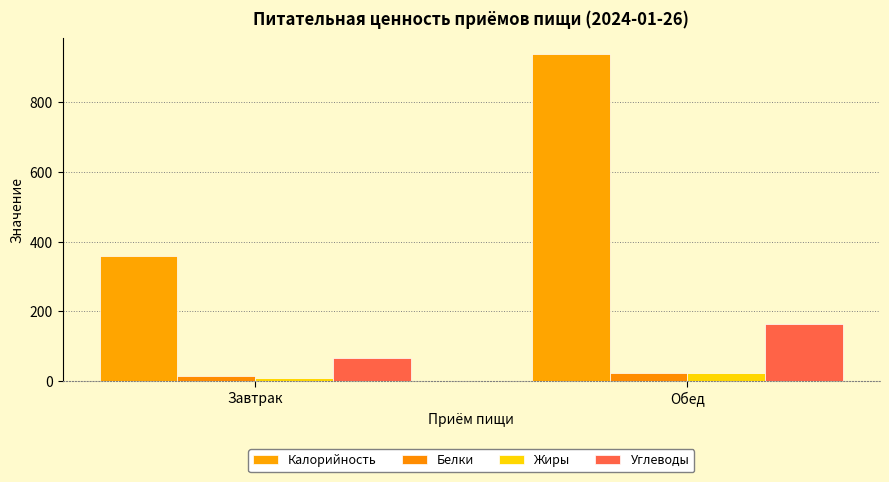

Does the chart contain stacked bars?

No